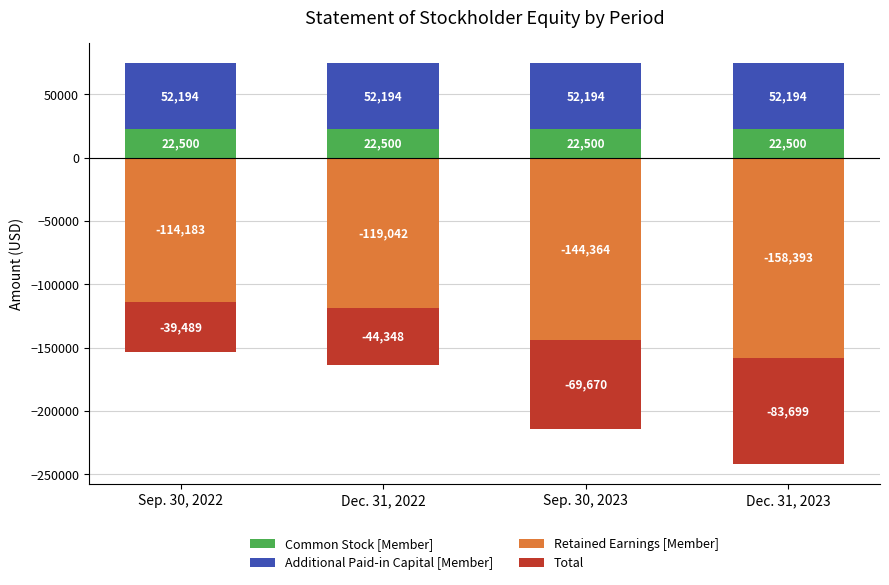

Count the number of data series in this chart.

4